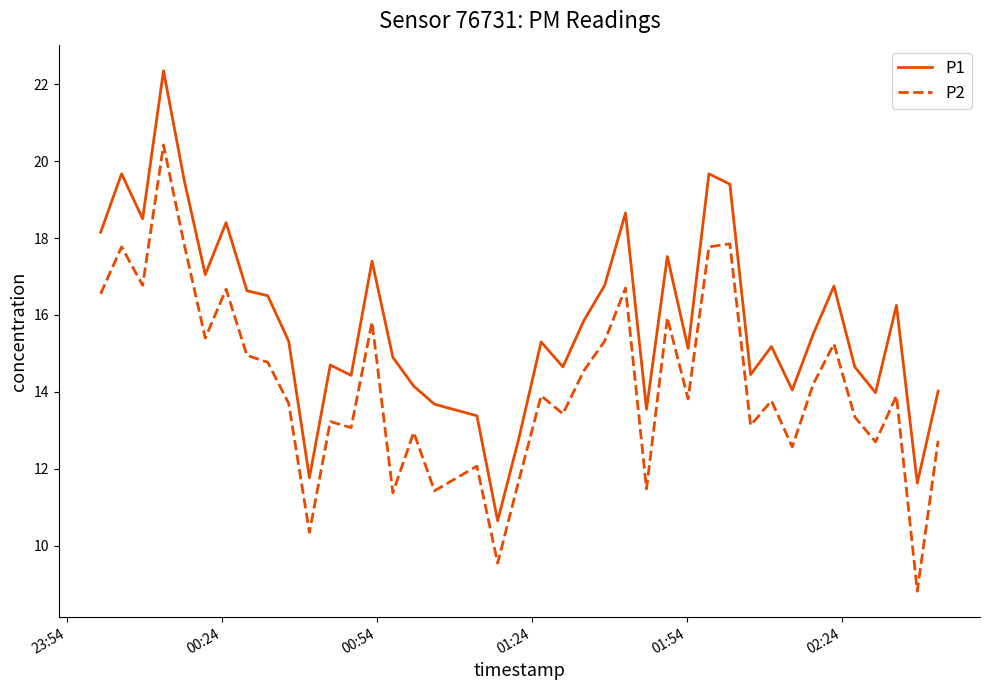

What is the difference between the maximum and minimum values in the P2 series?

11.6